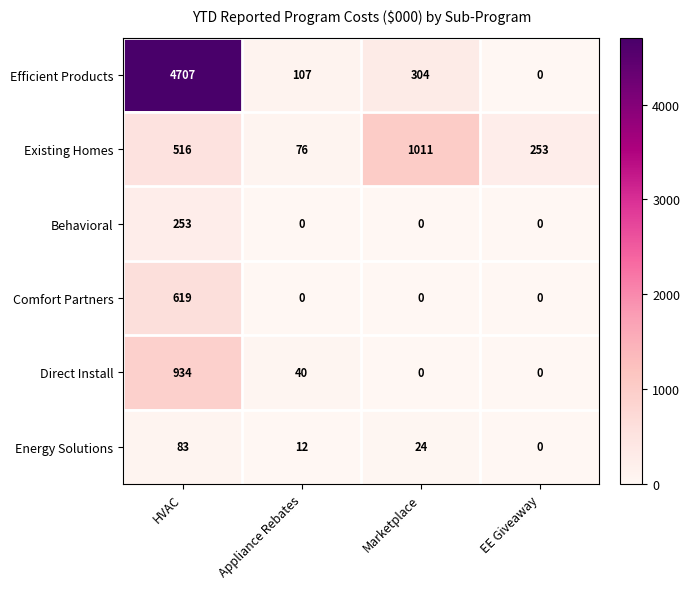

How many distinct data groups are displayed?

6